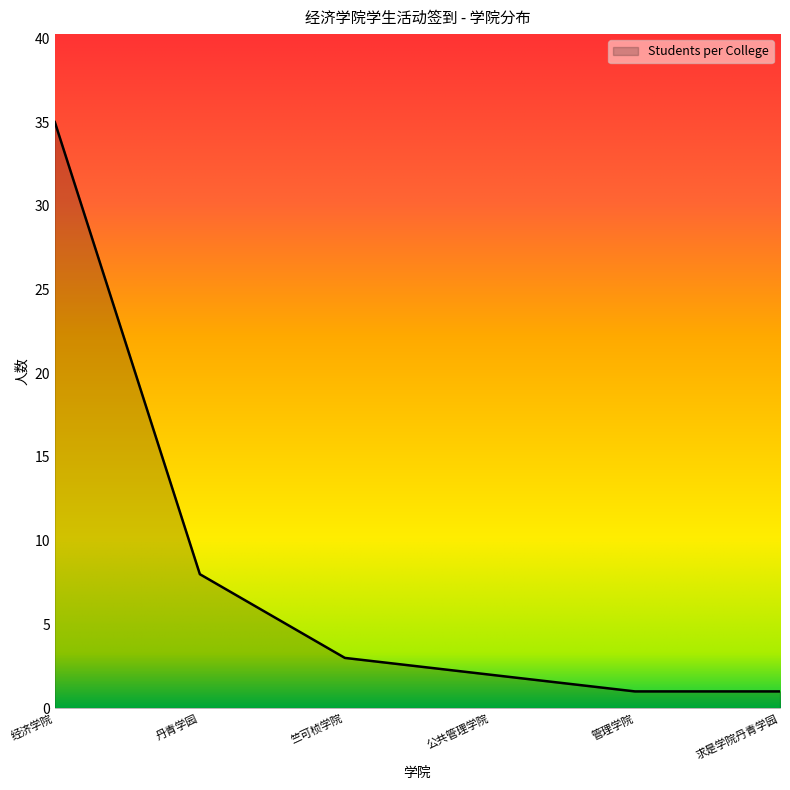

Reading right to left, transcribe all the data shown in this chart.

1	1	2	3	8	35